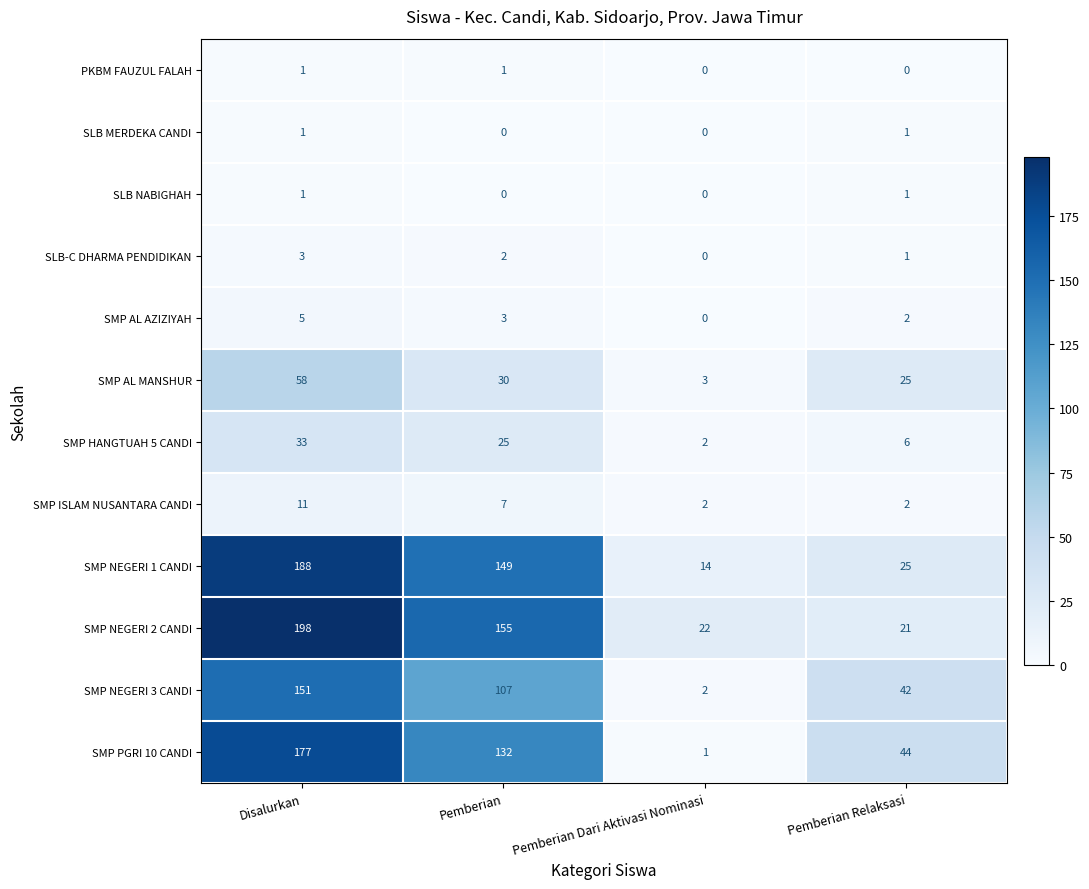

At which label does SMP AL MANSHUR first exceed 30?

Disalurkan